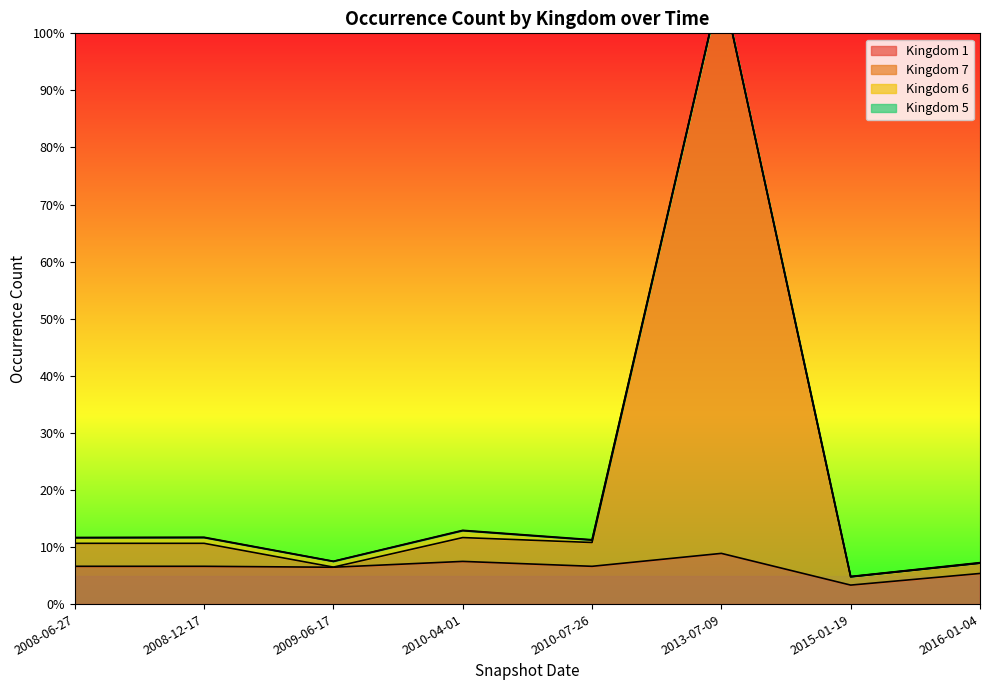

The Kingdom 7 series shows 0.0 at 2008-12-17. True or false?

False